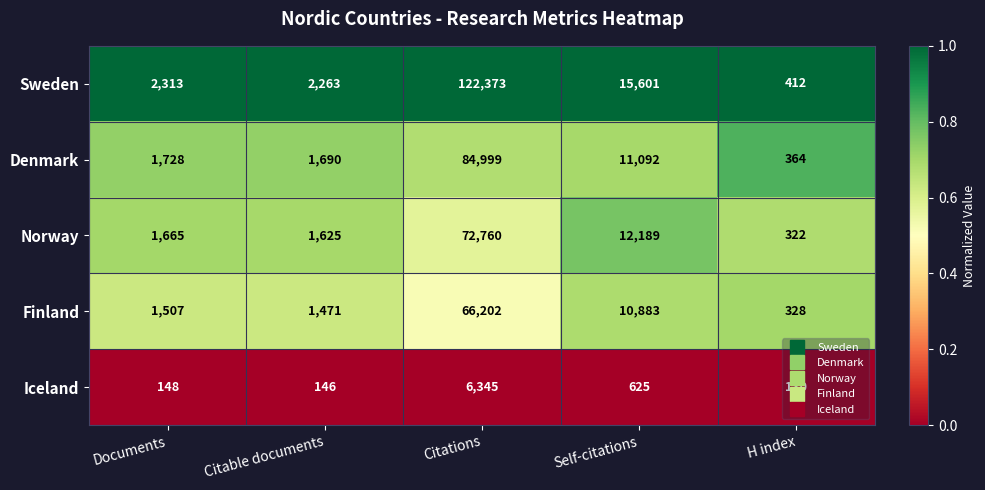

What is the sum of all Sweden values?

142962